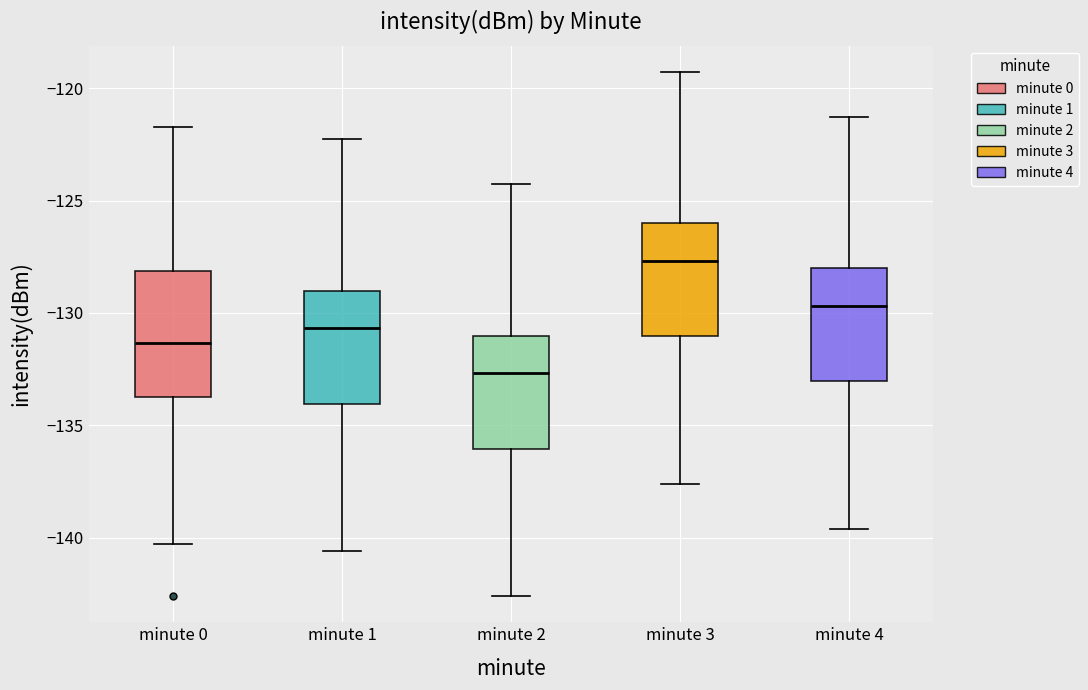

Where does the upper whisker of the box for minute 1 end on the y-axis? The values are not printed on the chart, so give them approximately, as read against the axis.

-122.5